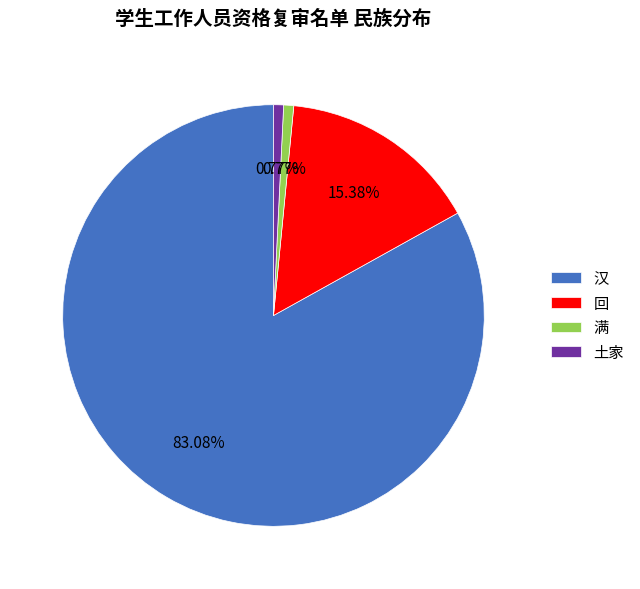

What is the largest slice in the pie chart?

汉